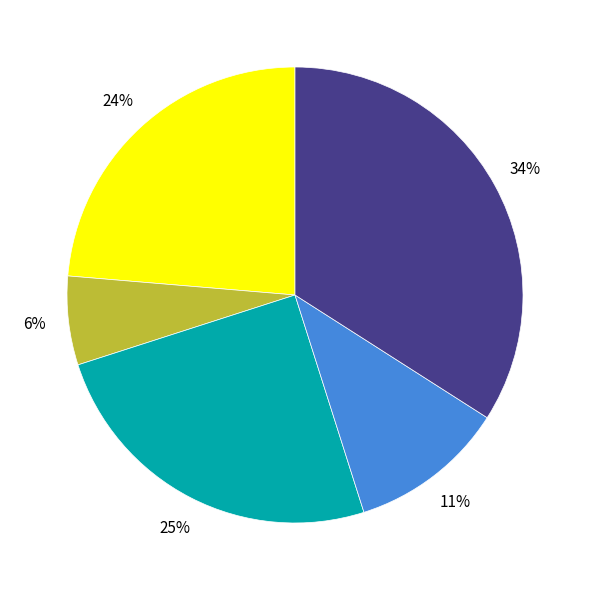

To the nearest percent, what is the difference between the largest and smallest slice percentages?

28%